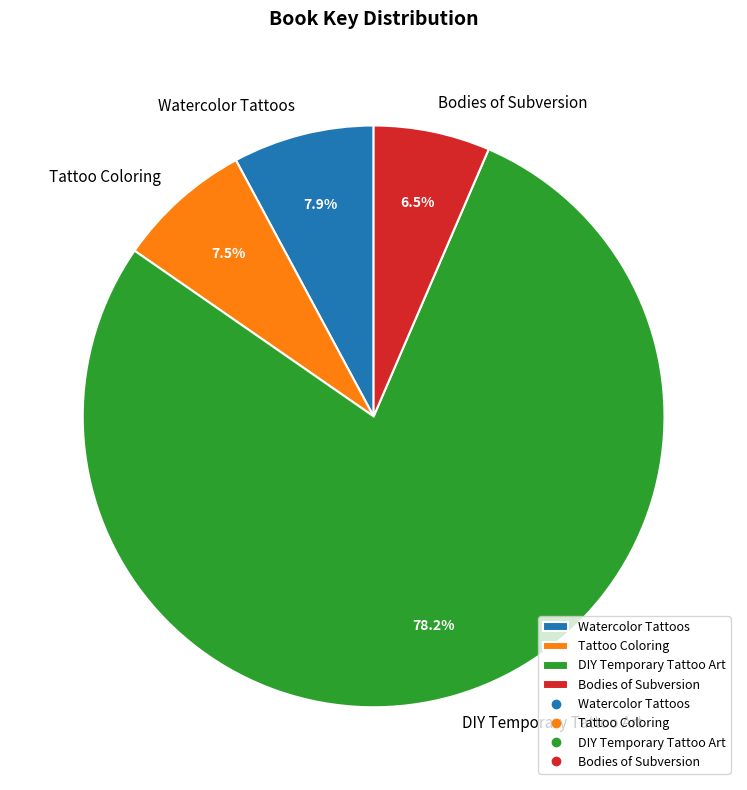

Between Watercolor Tattoos and DIY Temporary Tattoo Art, which is larger?

DIY Temporary Tattoo Art